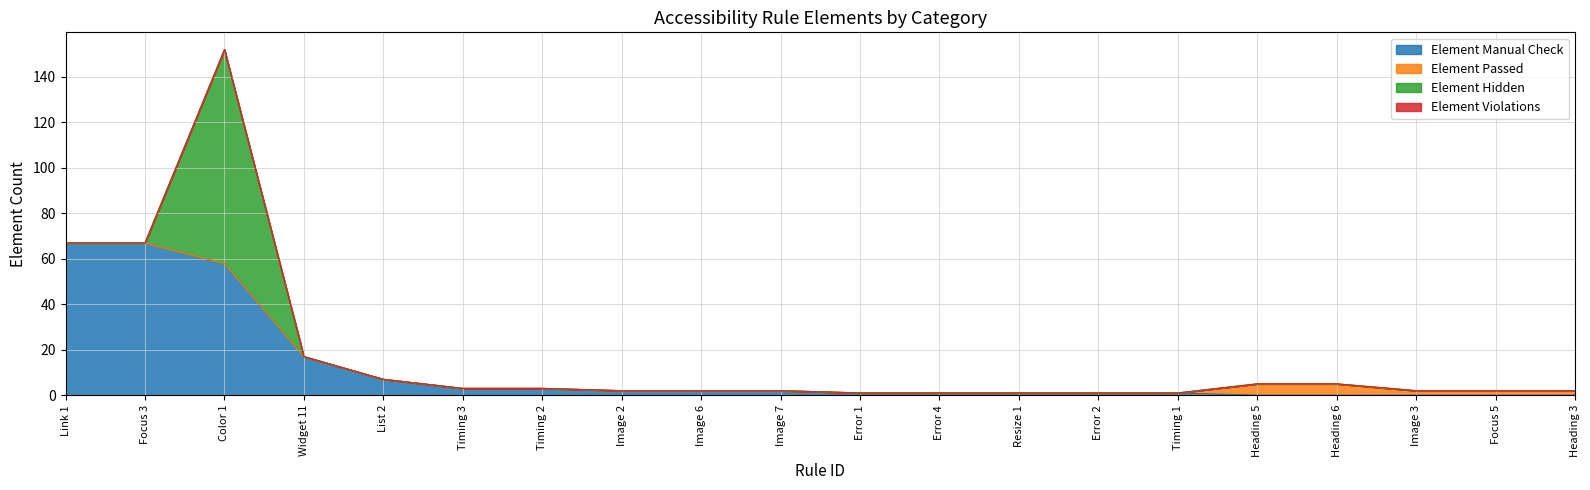

How many lines are shown in the chart?

4